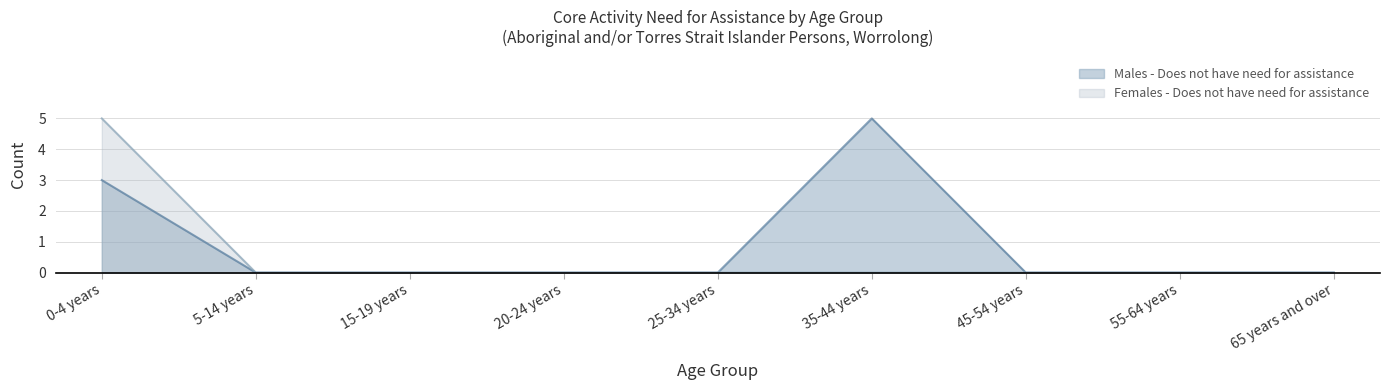

What is the label of the 4th point from the right?

35-44 years